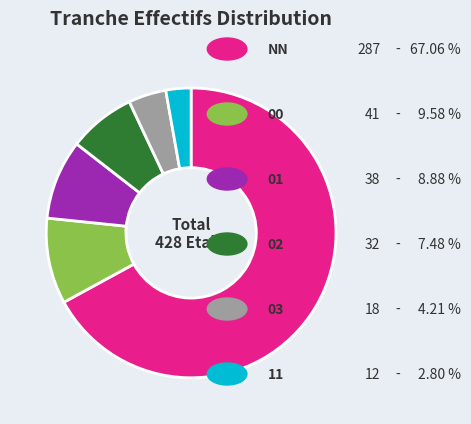

Count the number of slices in the pie.

6